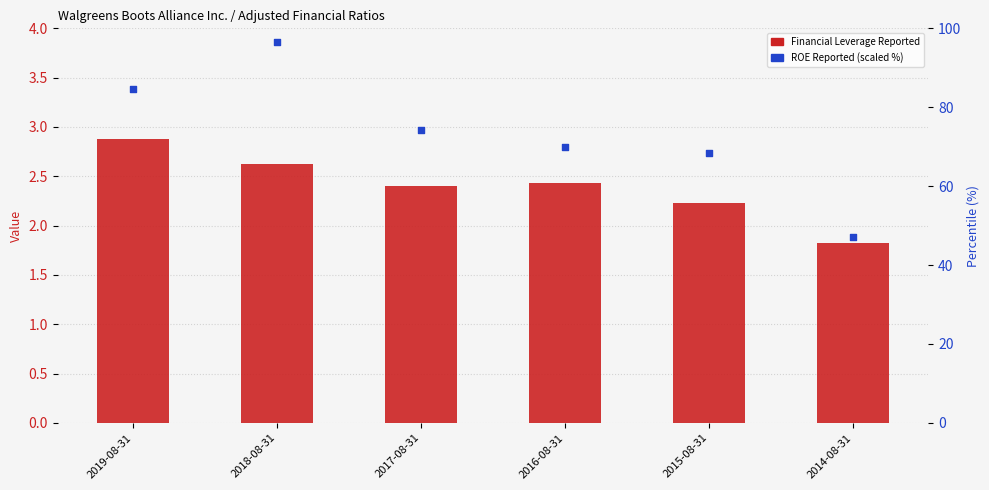

Which series has the largest Y range (max minus min)?

ROE Reported (percentile)